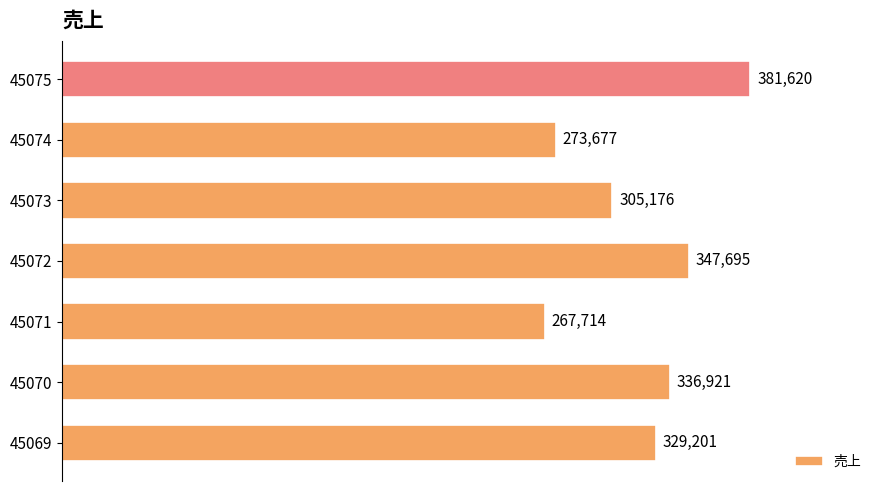

What is the sum of all values?

2242004